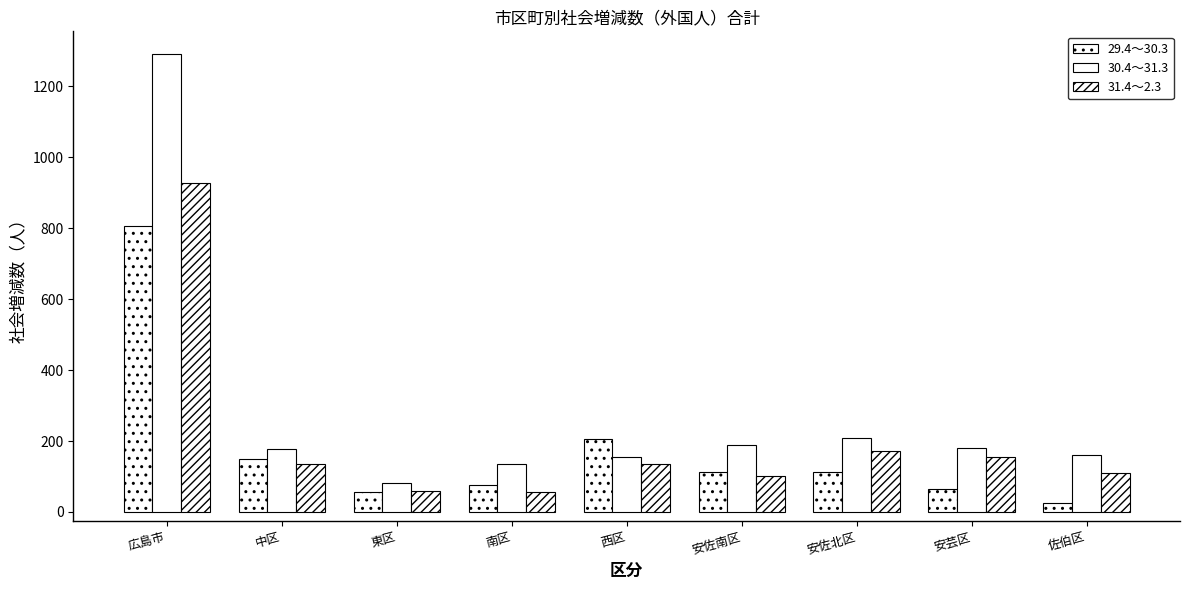

What is the label of the 7th bar from the left?

安佐北区